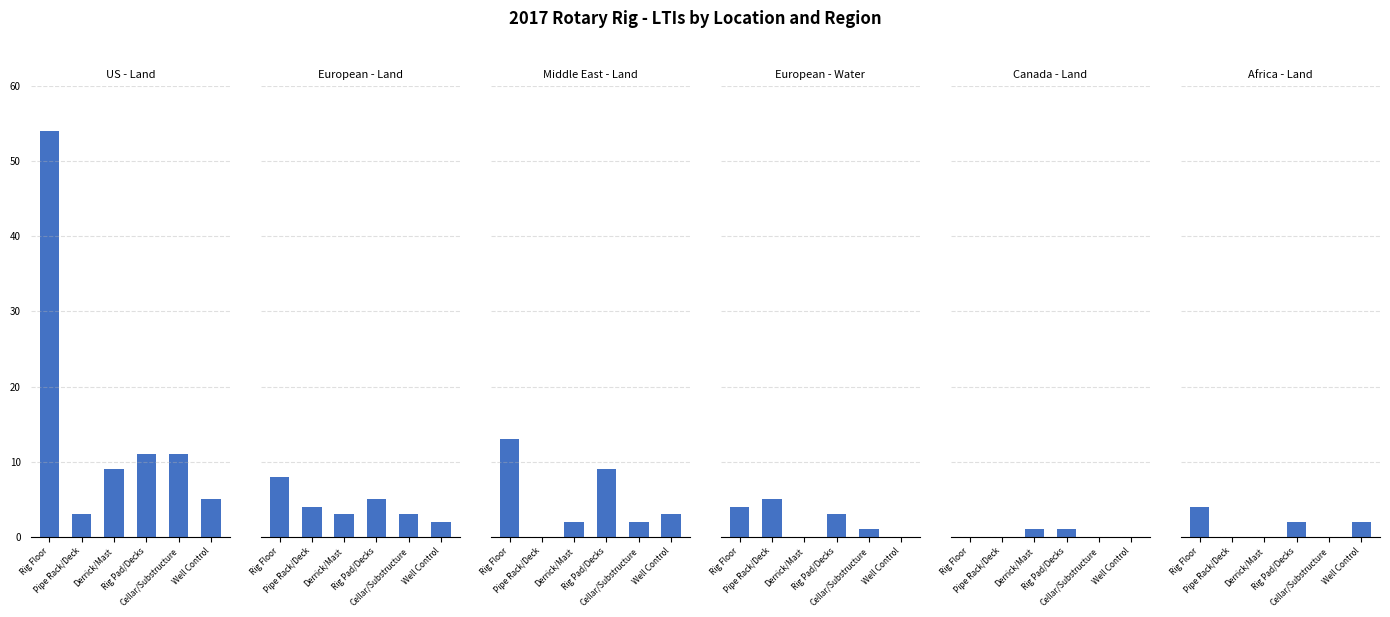

How many data points does each series have?

6